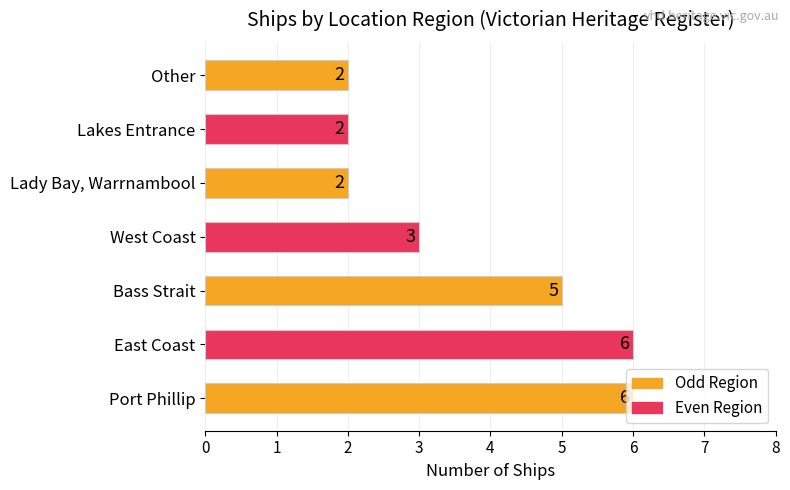

What is the greatest value displayed?

6